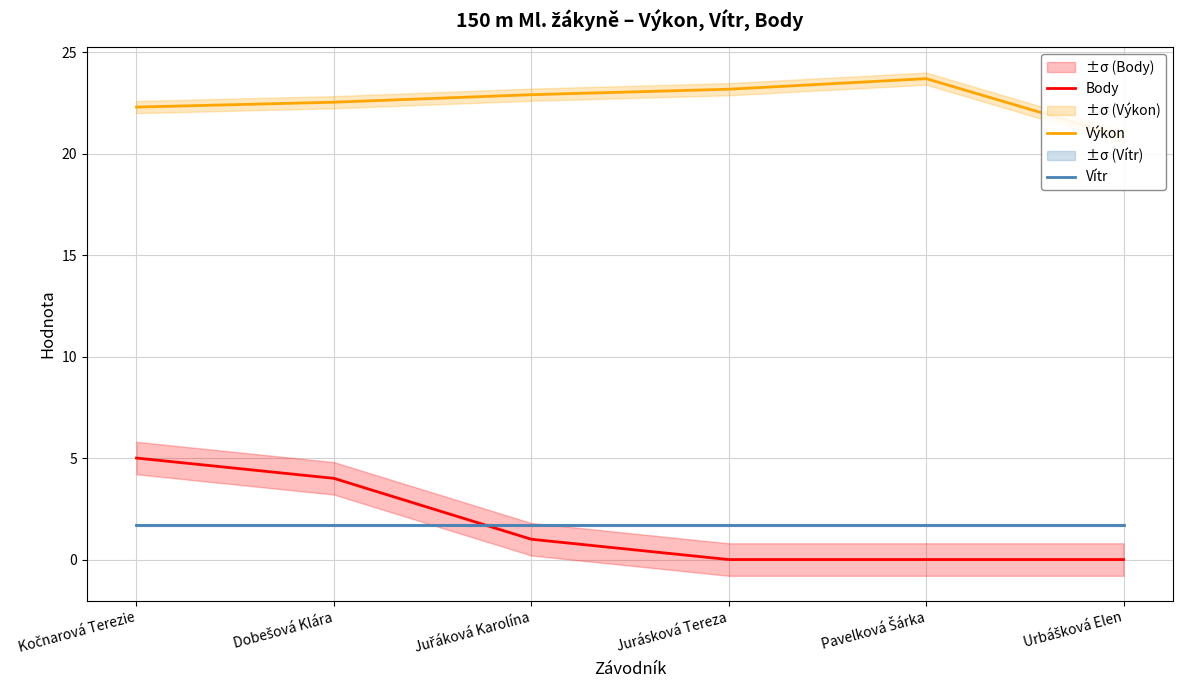

How many times do Body and Vítr cross each other?

1